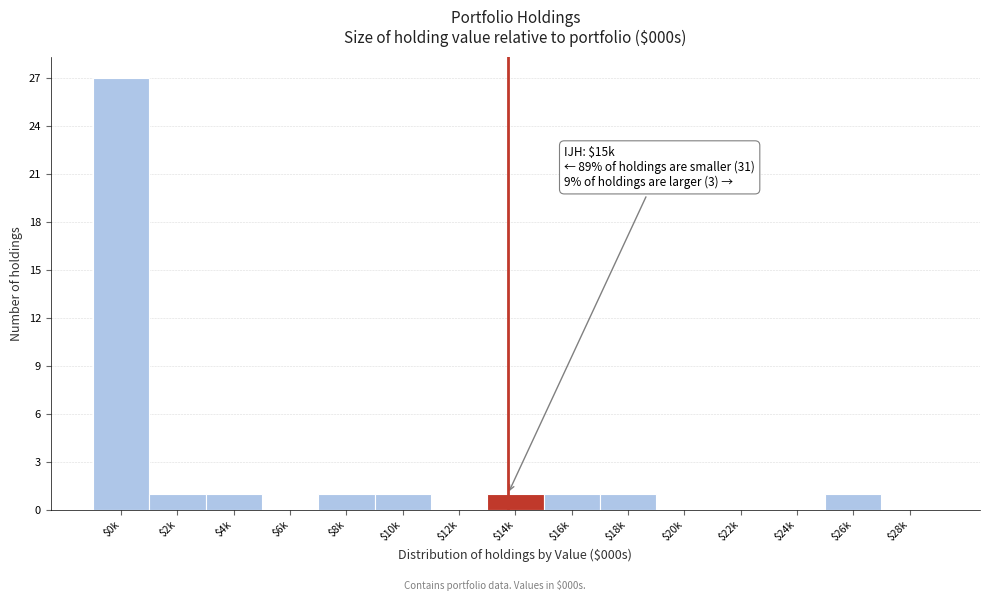

The value at $22k is 0. True or false?

True